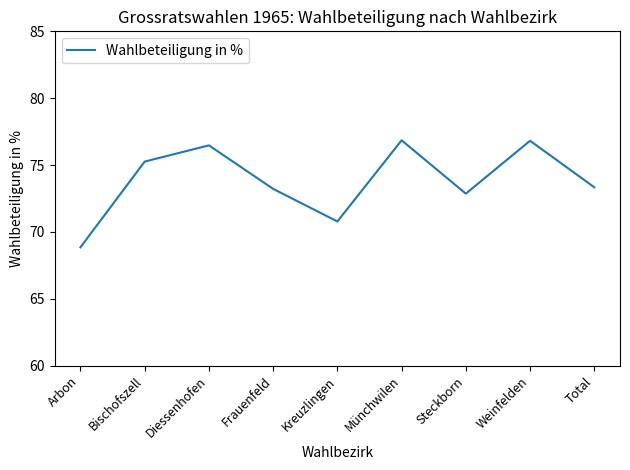

What position from the left is Kreuzlingen?

5